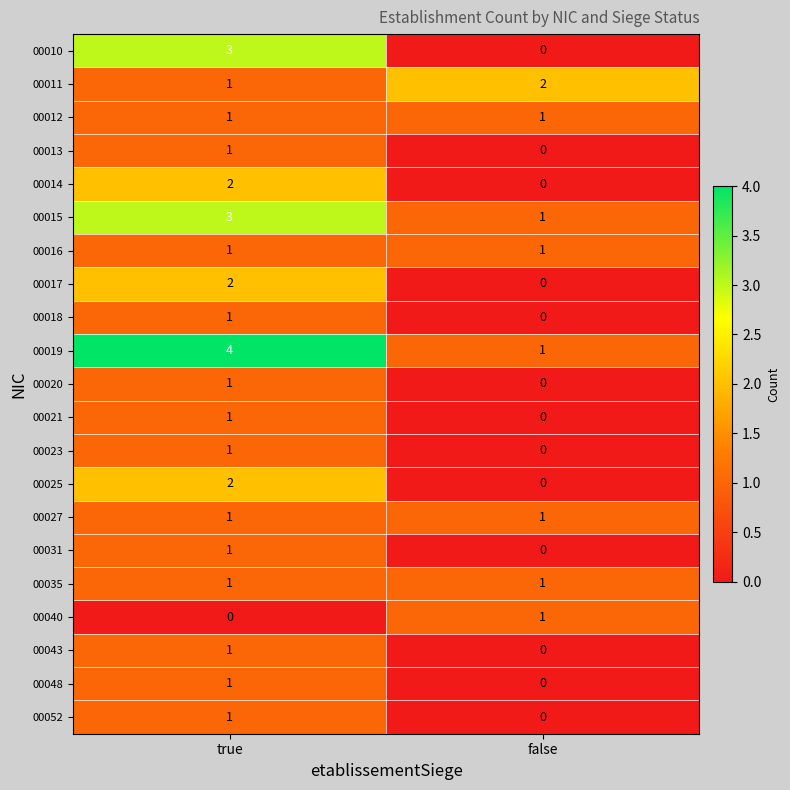

What is the difference between the highest and lowest values at true?

4